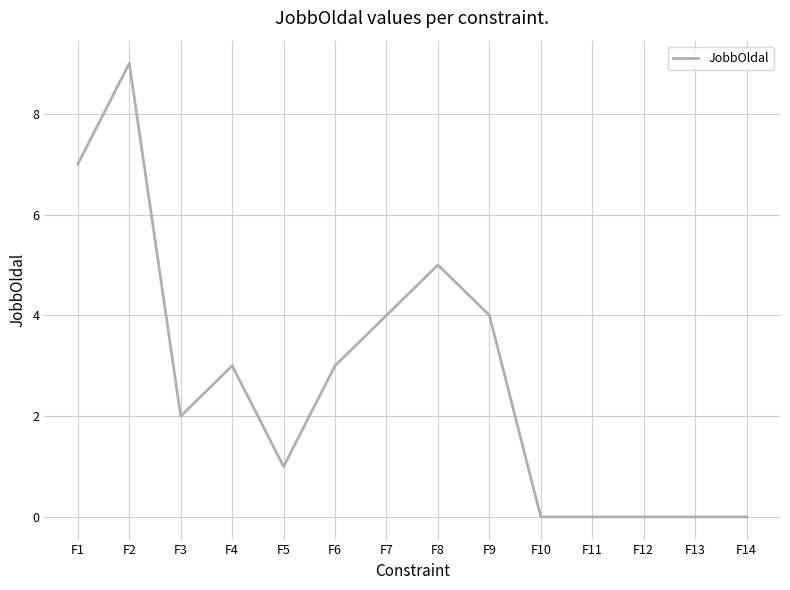

Which has a higher value, F5 or F2?

F2